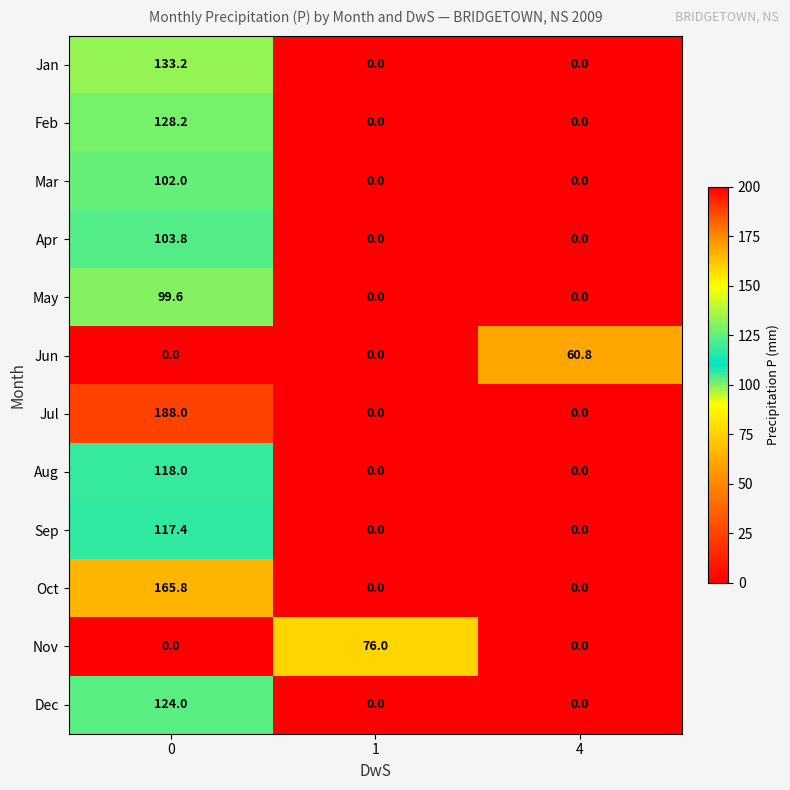

True or false: Jan has a value of -79.0 at 4.

False